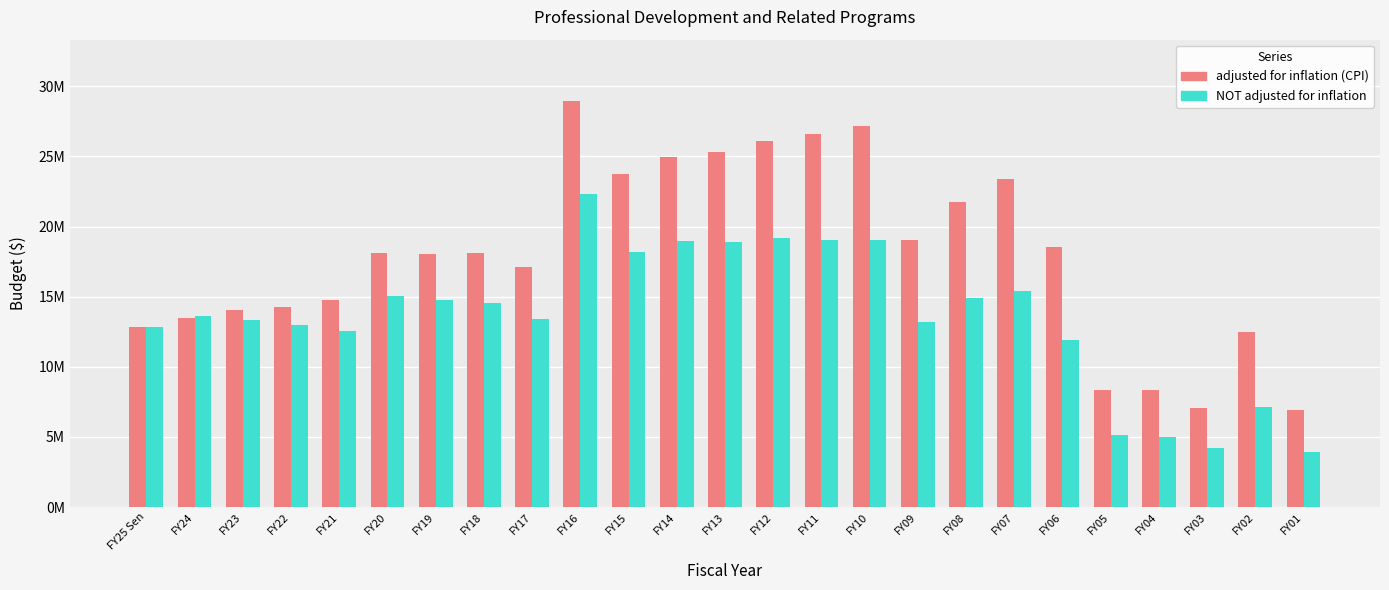

What is the average value of the NOT adjusted for inflation series?

13583550